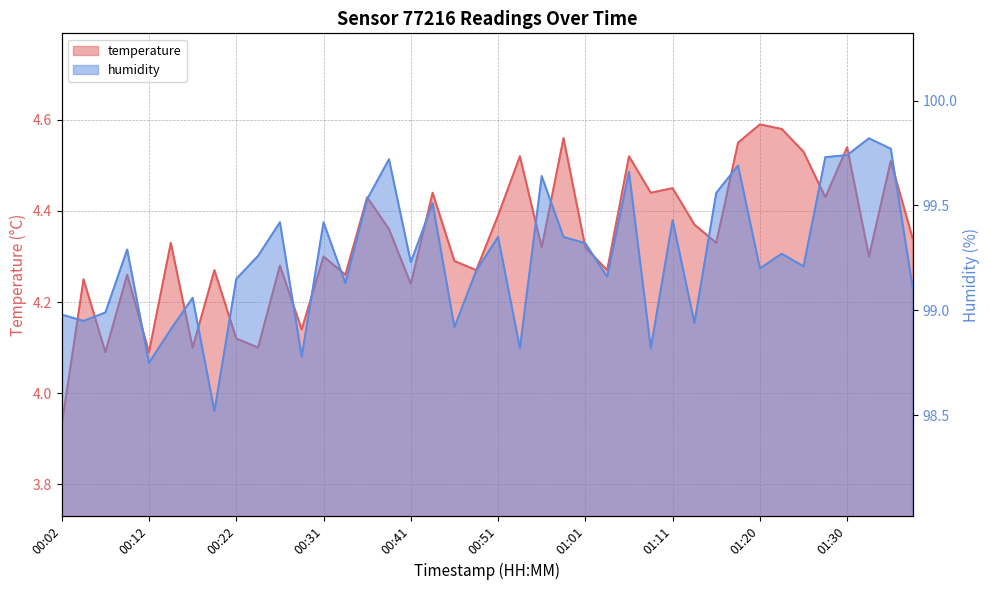

What is the difference between the second highest and second lowest values in the humidity series?

1.0